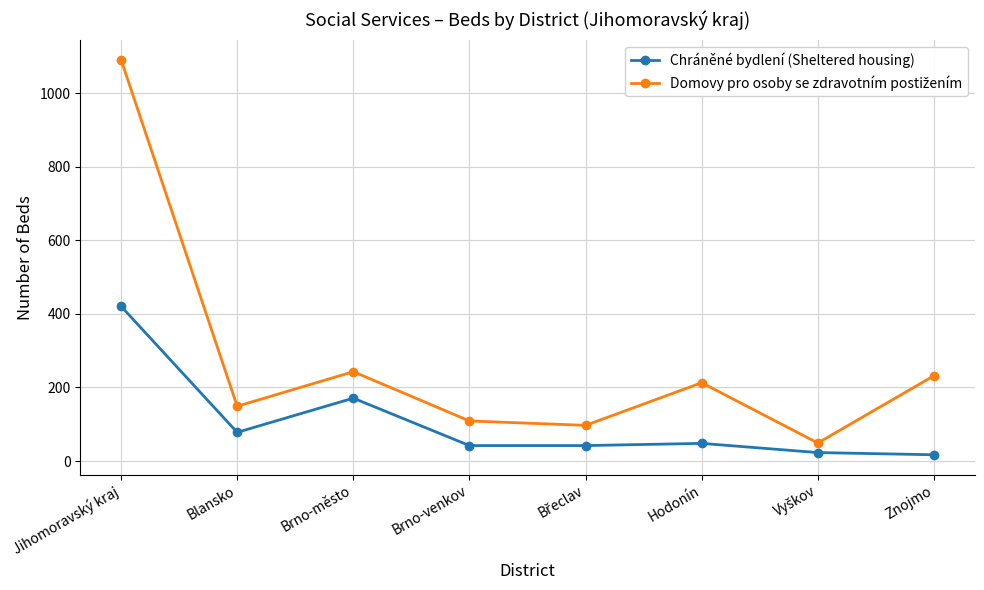

Is it true that Chráněné bydlení (Sheltered housing) equals 171 at Brno-město?

True